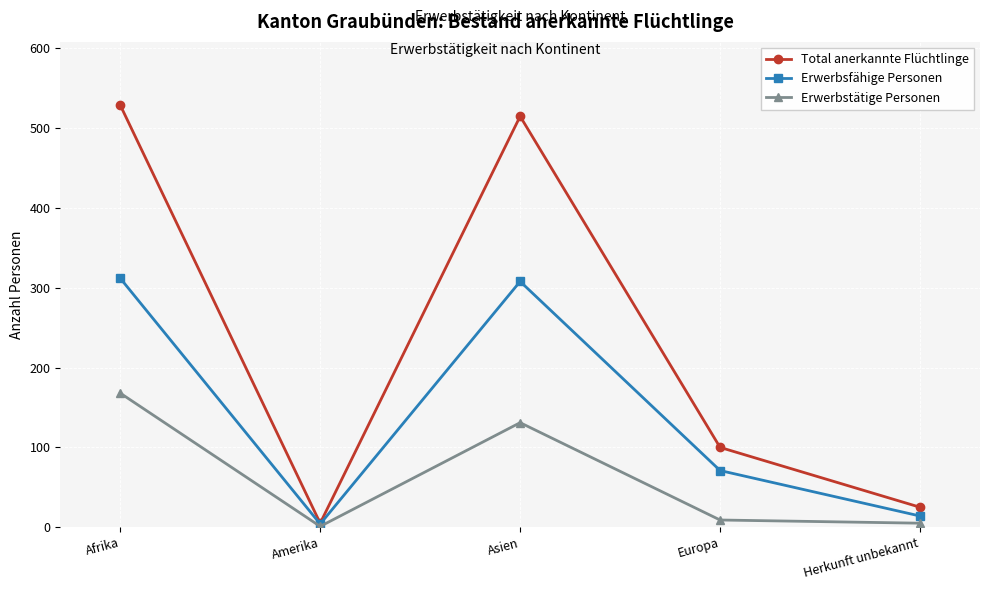

What is the sum of all Erwerbsfähige Personen values?

709